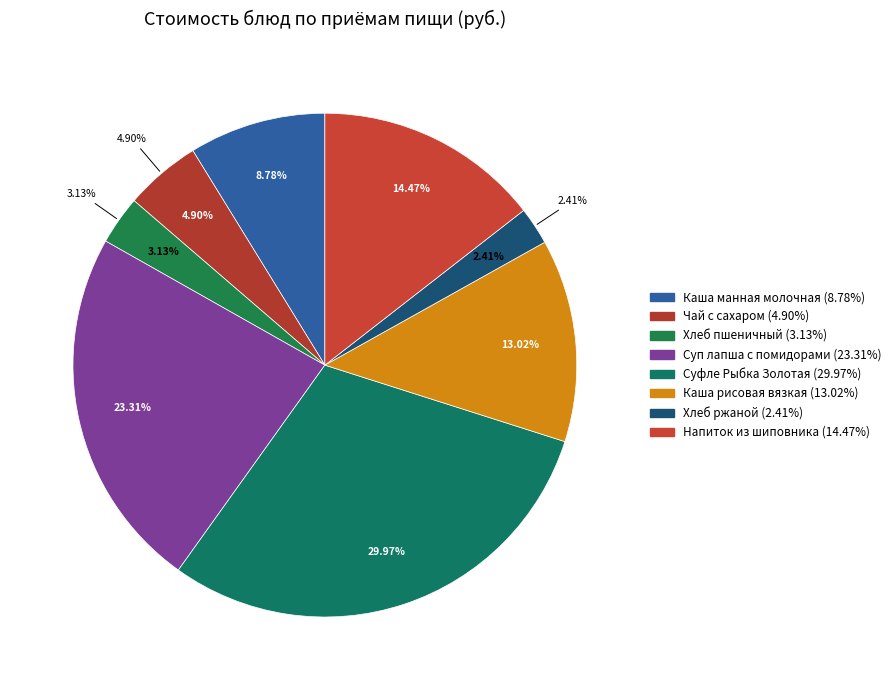

To the nearest percent, what is the combined percentage of Суп лапша с помидорами and Каша рисовая вязкая?

36%